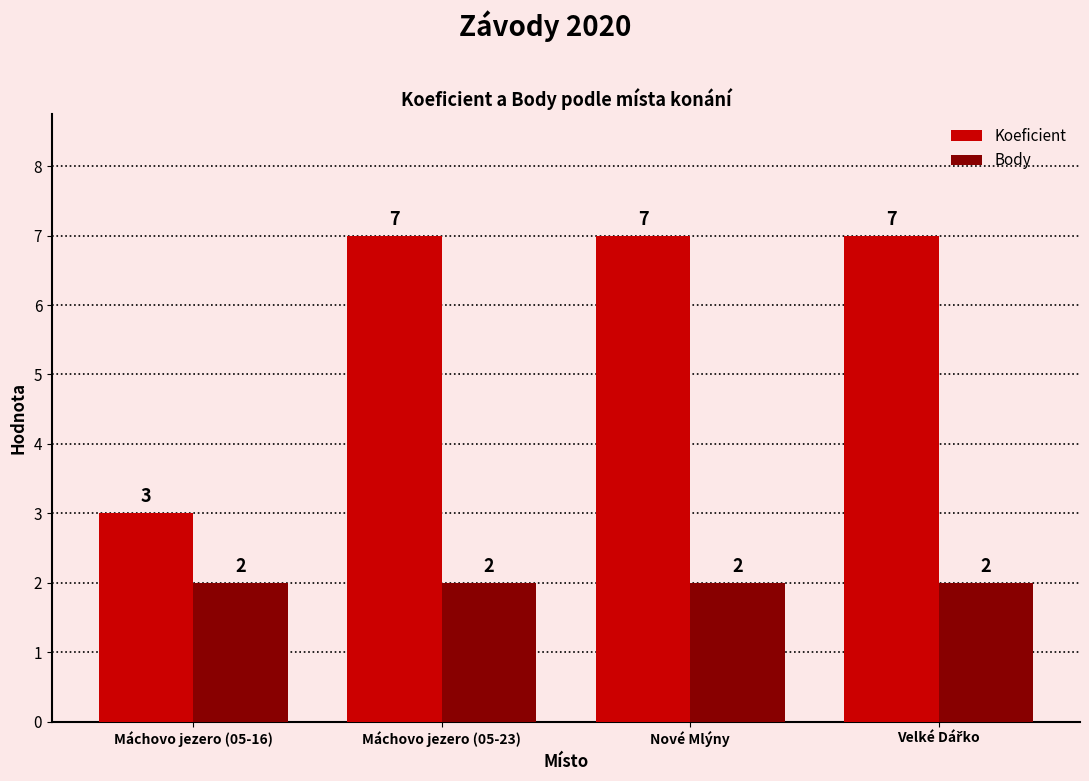

Which series has the widest spread of values?

Koeficient